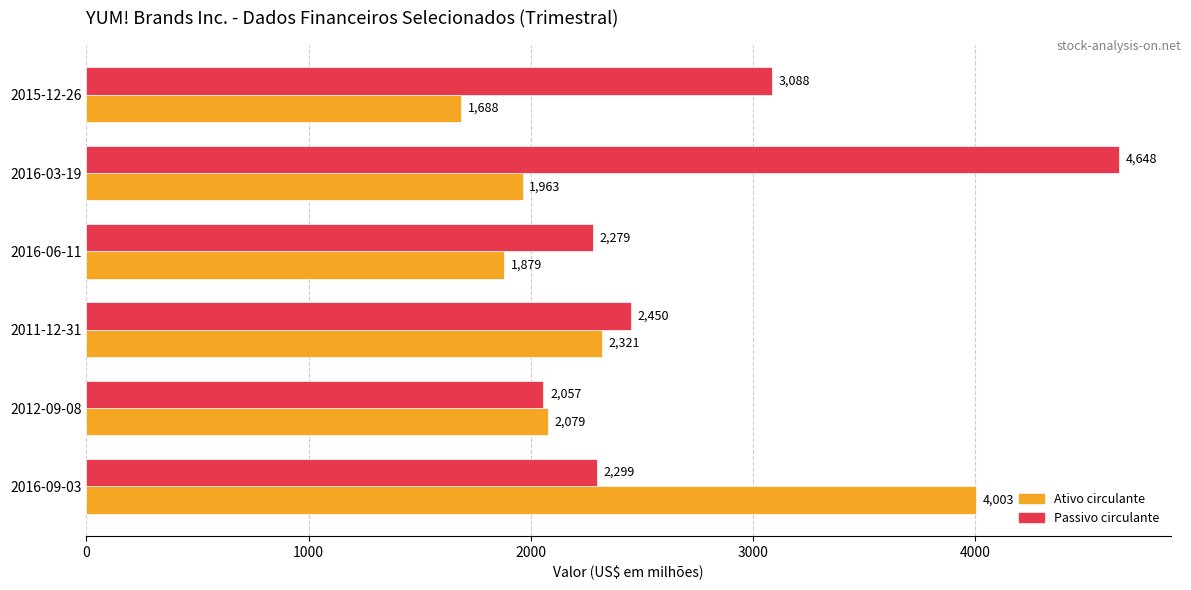

What is the difference between the Ativo circulante values at 2016-03-19 and 2016-06-11?

84